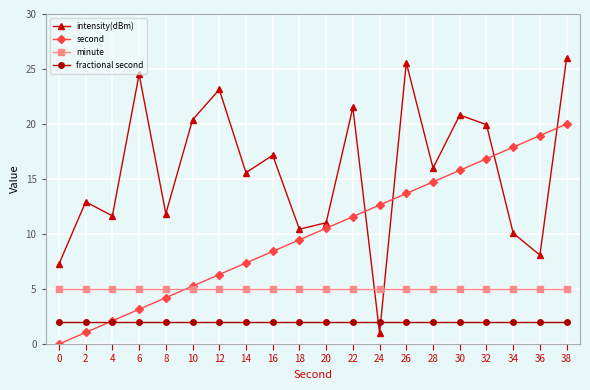

Between which two adjacent categories do intensity(dBm) and fractional second first intersect?

22 and 24